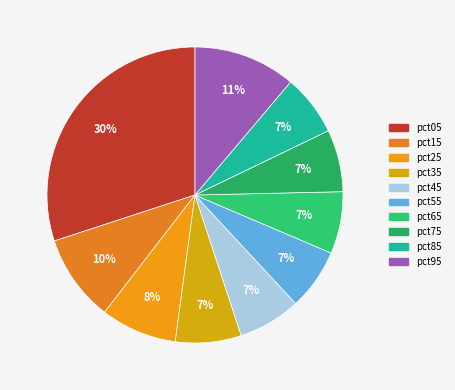

Rank the categories by value from highest to lowest.

pct05, pct95, pct15, pct25, pct35, pct45, pct75, pct65, pct55, pct85